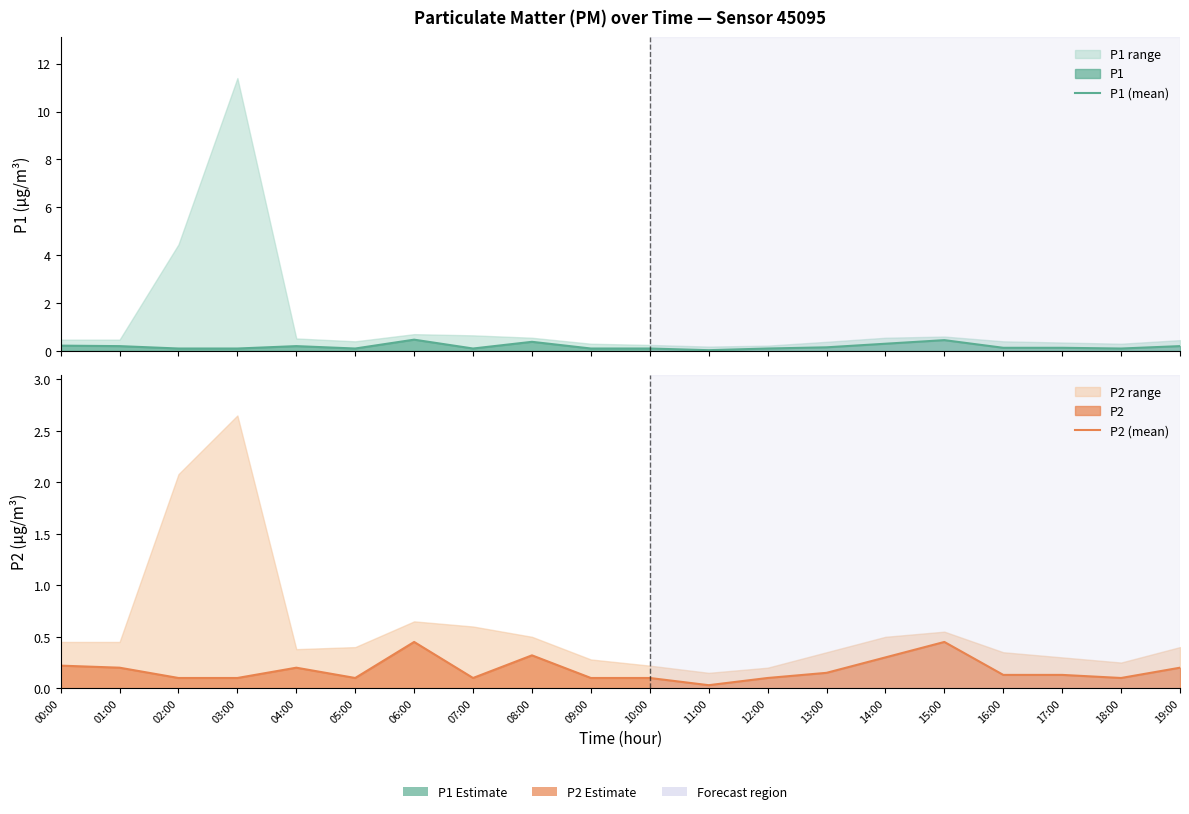

Between 10:00 and 03:00, which is larger?

10:00